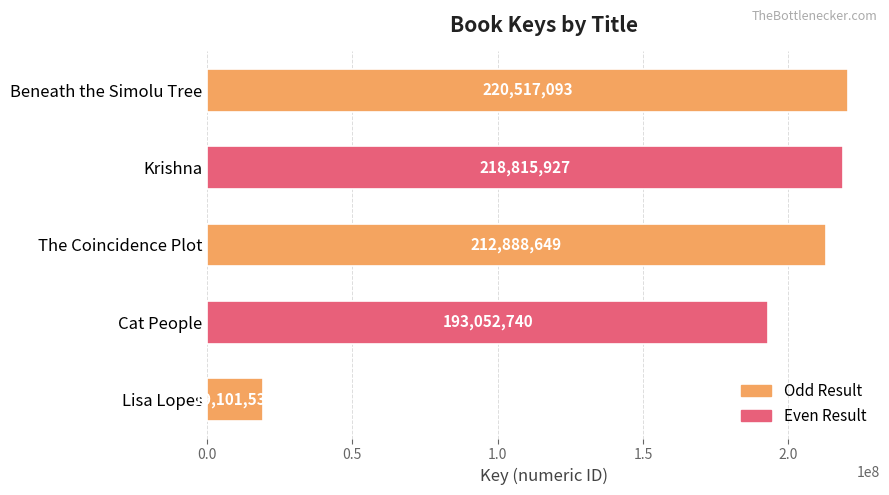

Where is the data nearest to the value 119809313?

Cat People